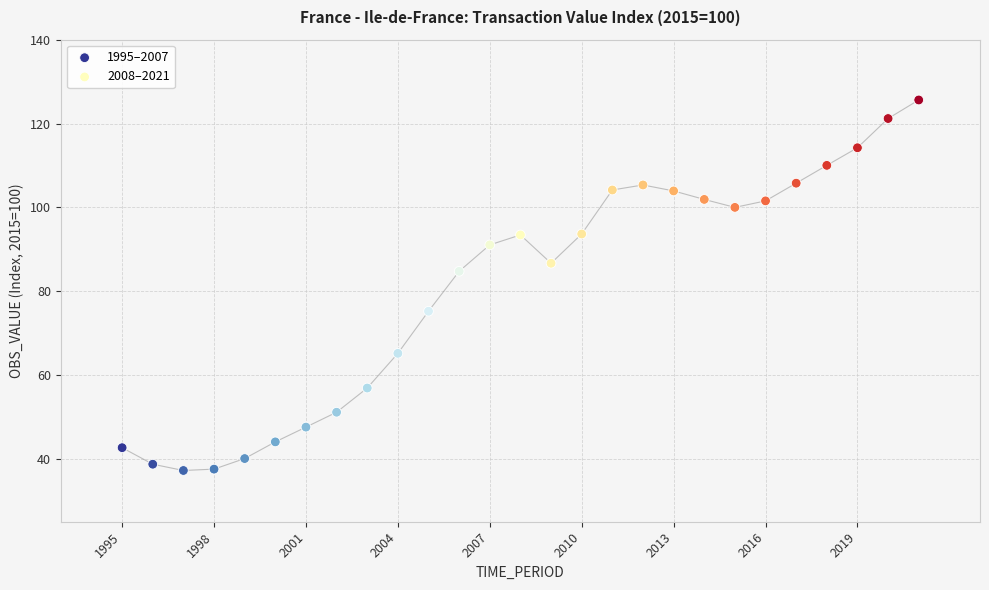

Which series contains the highest Y value?

2008–2021